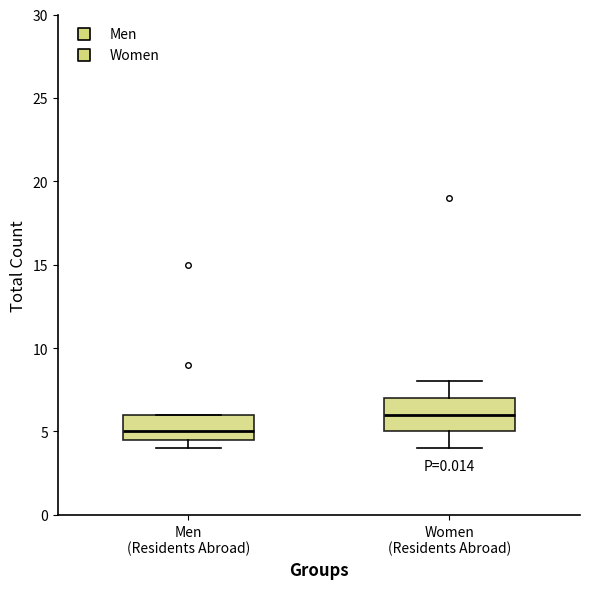

Comparing the boxes themselves (not the whiskers), which one is the tallest?

Women (Residents Abroad)